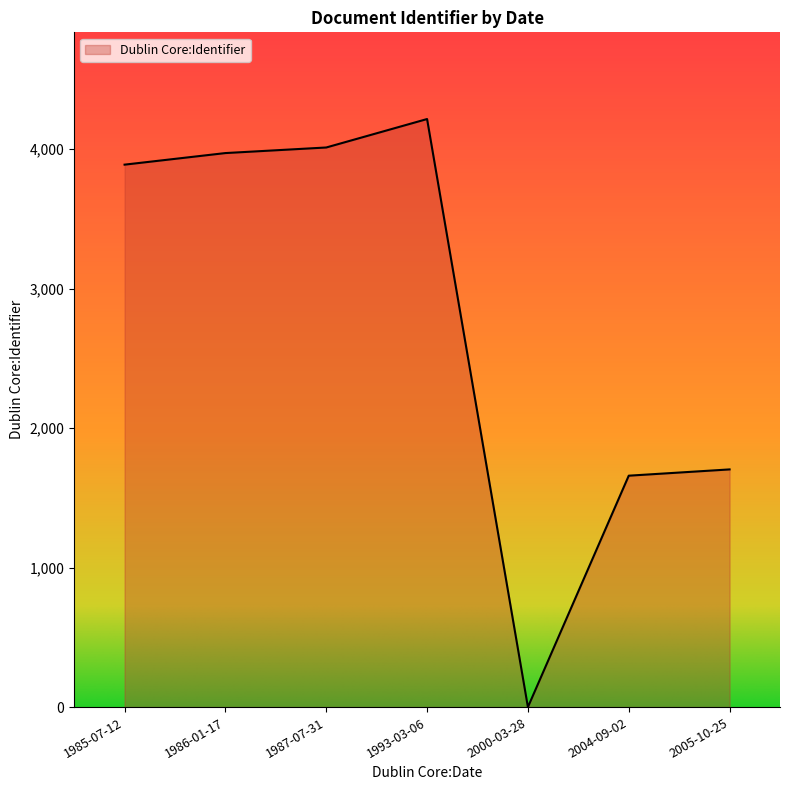

Does the chart display data point markers on the line(s)?

No